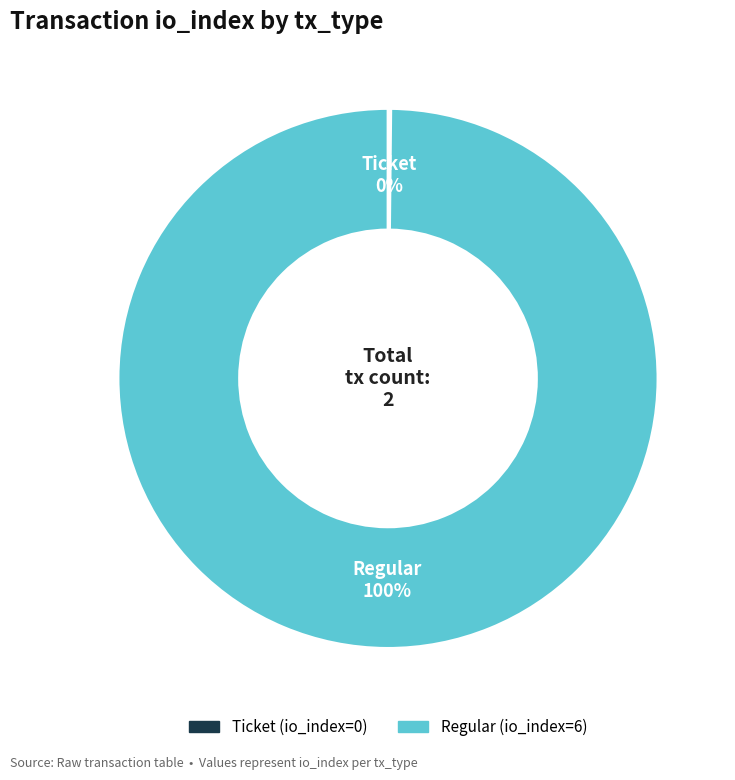

Which slice represents more than half of the pie?

Regular